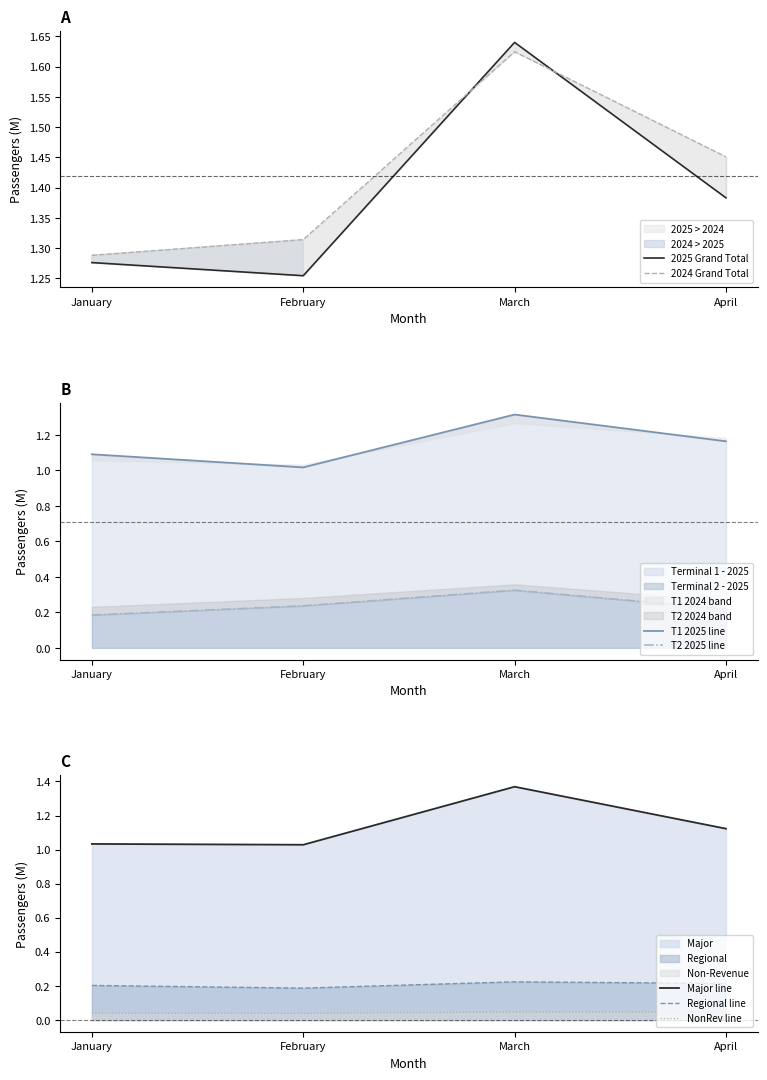

Does the chart display data point markers on the line(s)?

No